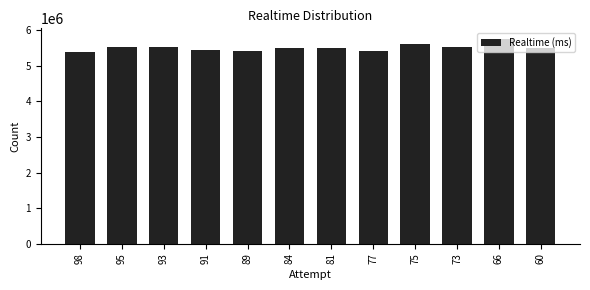

What is the value of the 7th bar from the left?

5499053